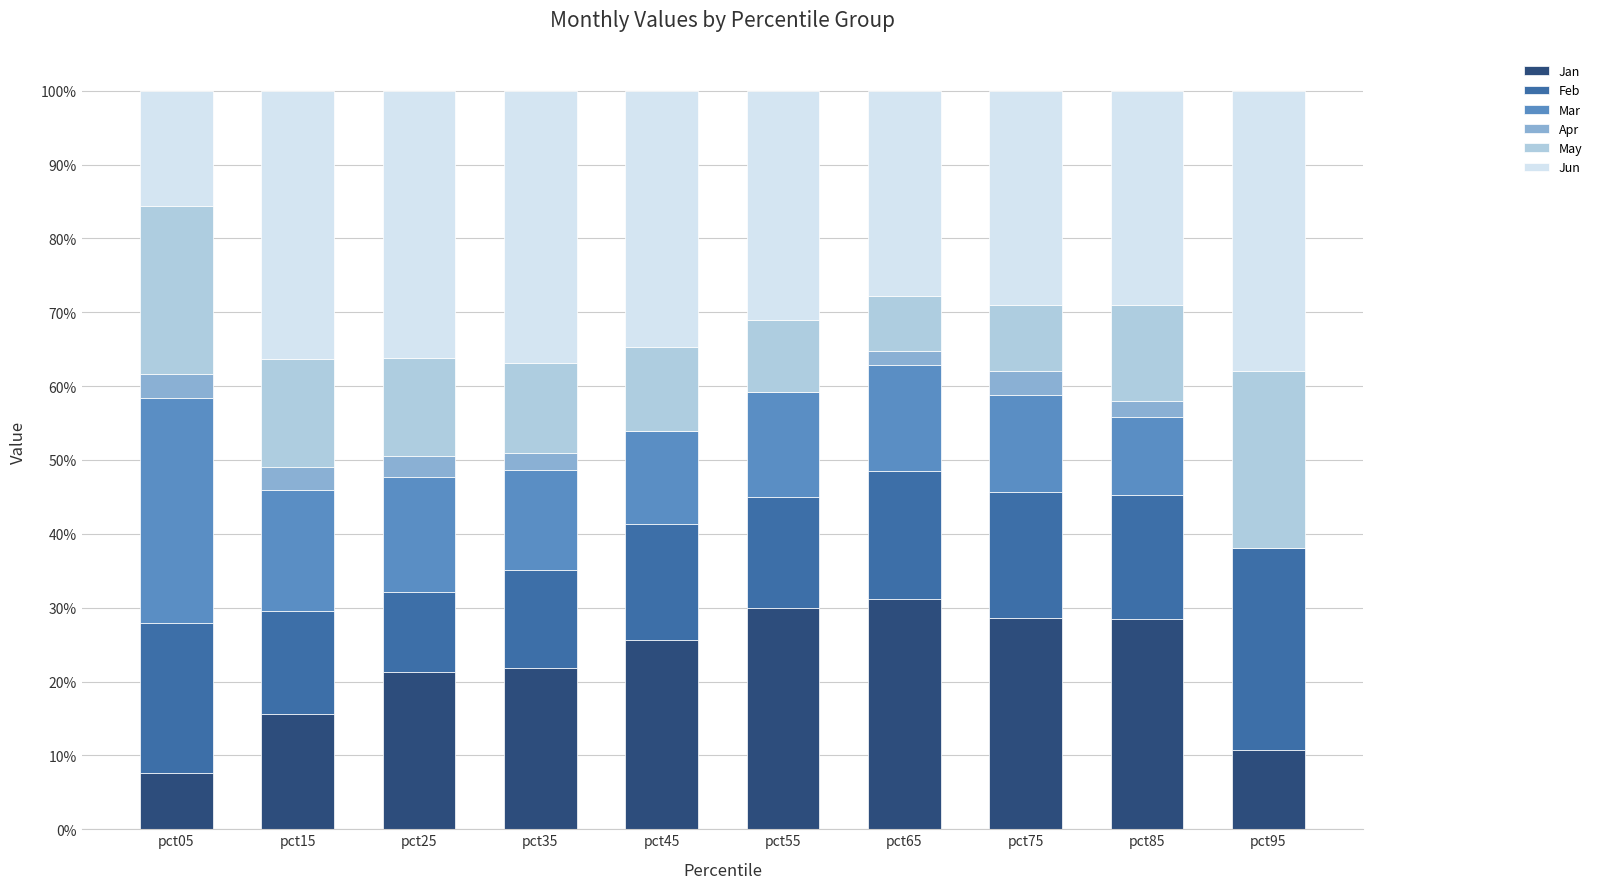

Are the bars grouped side by side (vs. stacked)?

No